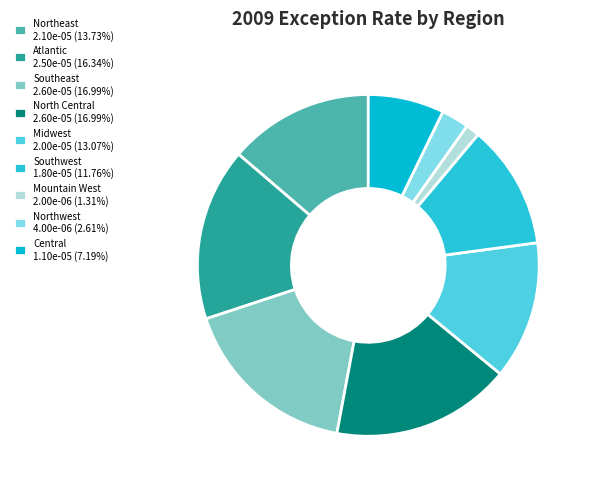

Is there a majority slice in this chart?

No